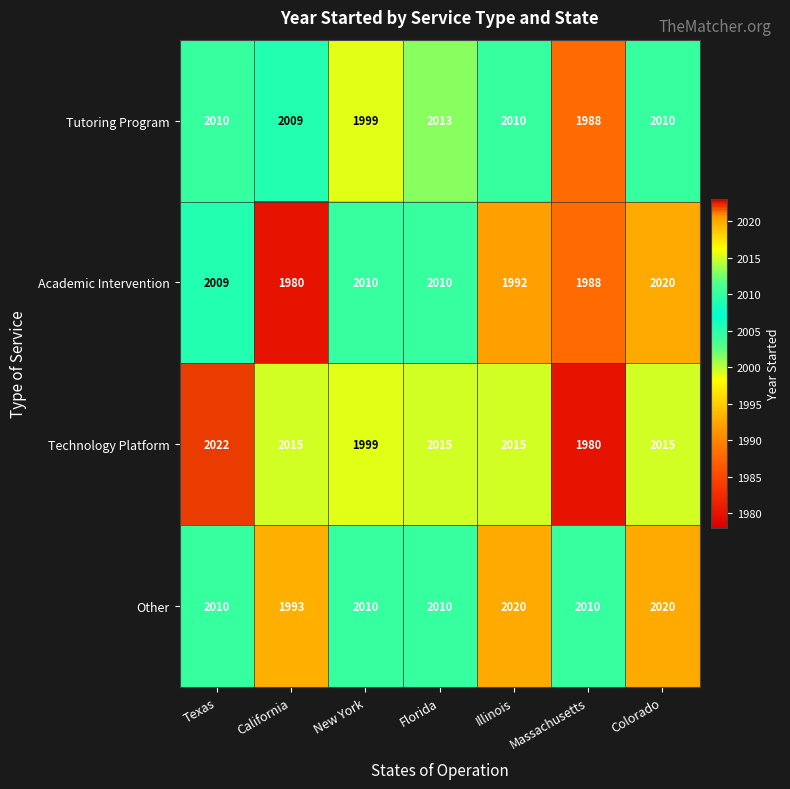

At how many categories does at least one series exceed 1992?

7